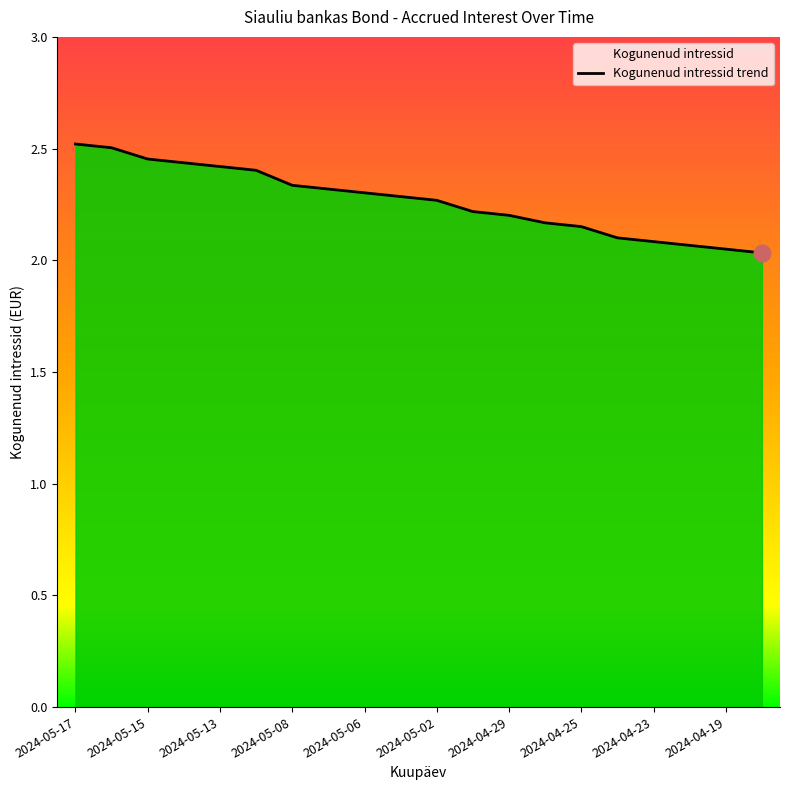

What is the sum of all values?

45.3